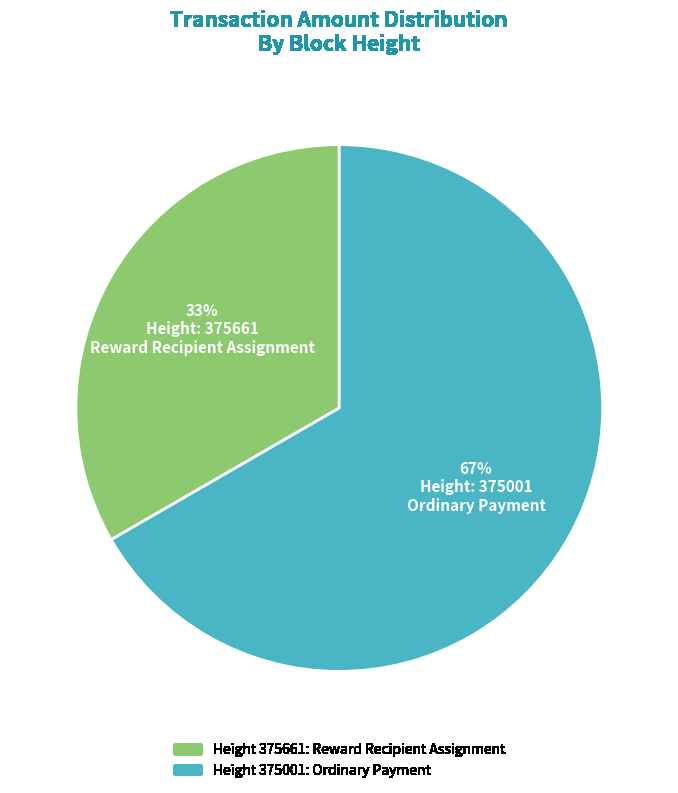

To the nearest percent, what is the average slice percentage?

50%